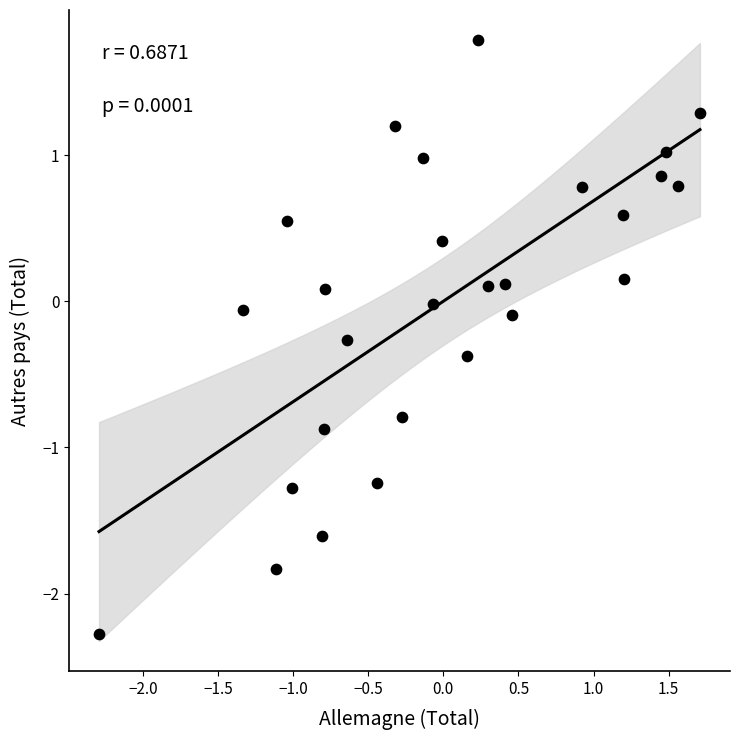

What is the range of X values (max minus min)?

4.0